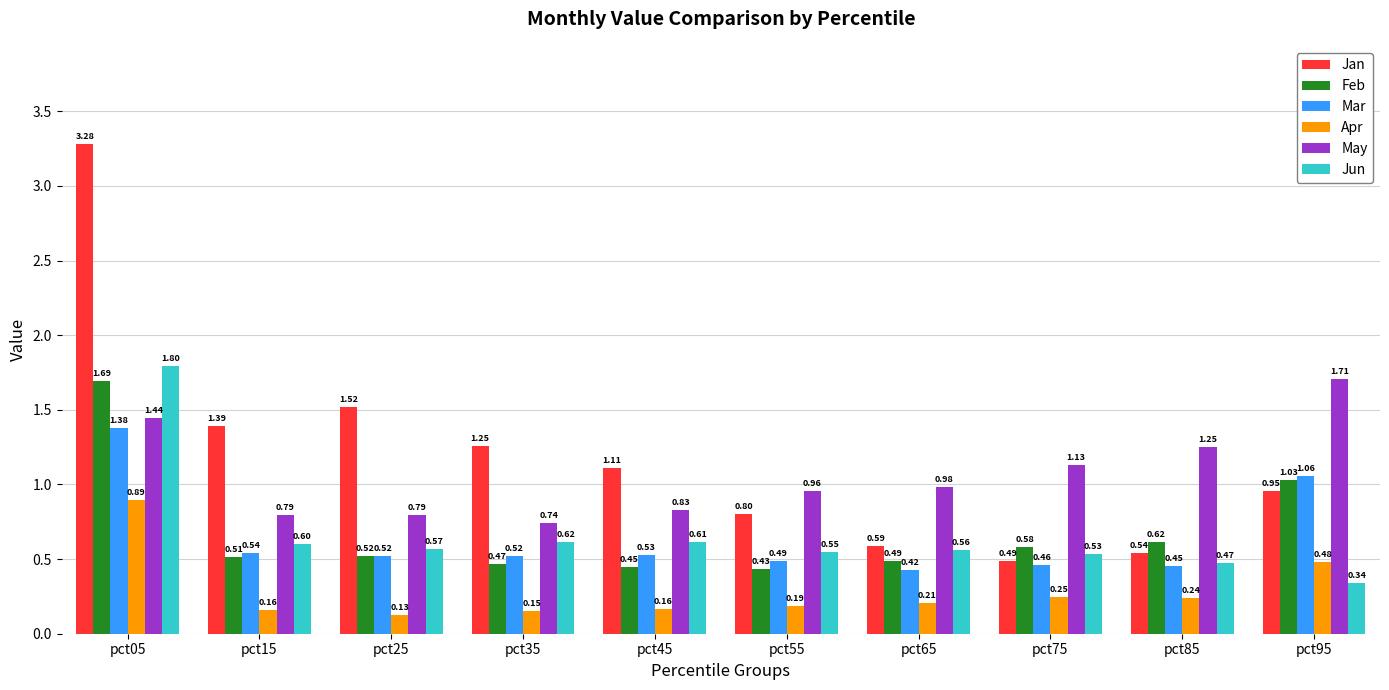

What is the spread (max minus min) of values at pct05?

2.4